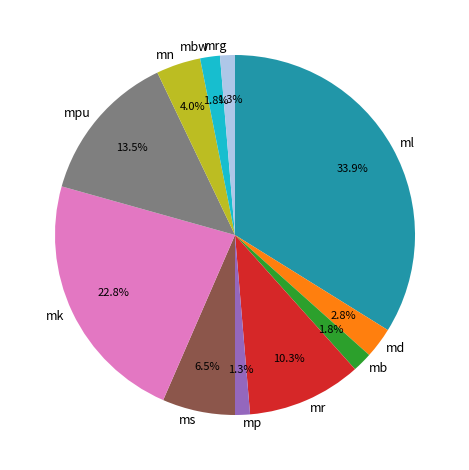

Does any single category account for the majority?

No